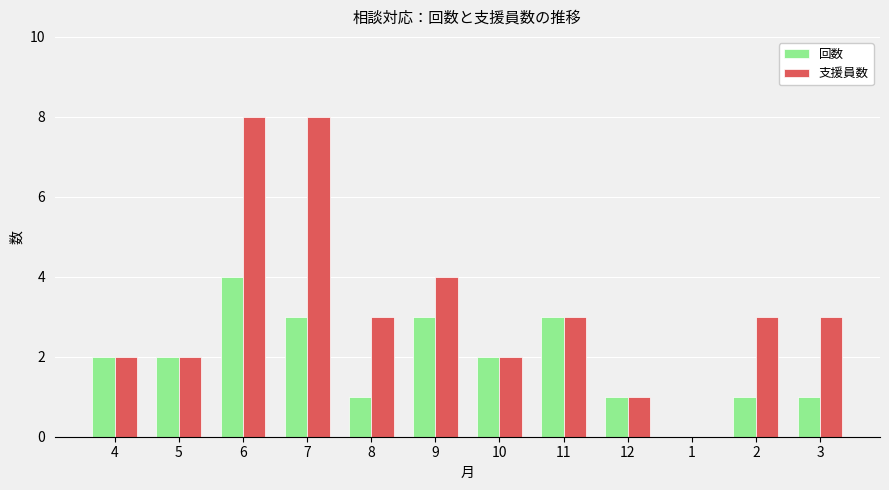

The value of 支援員数 at 6 is 8. True or false?

True